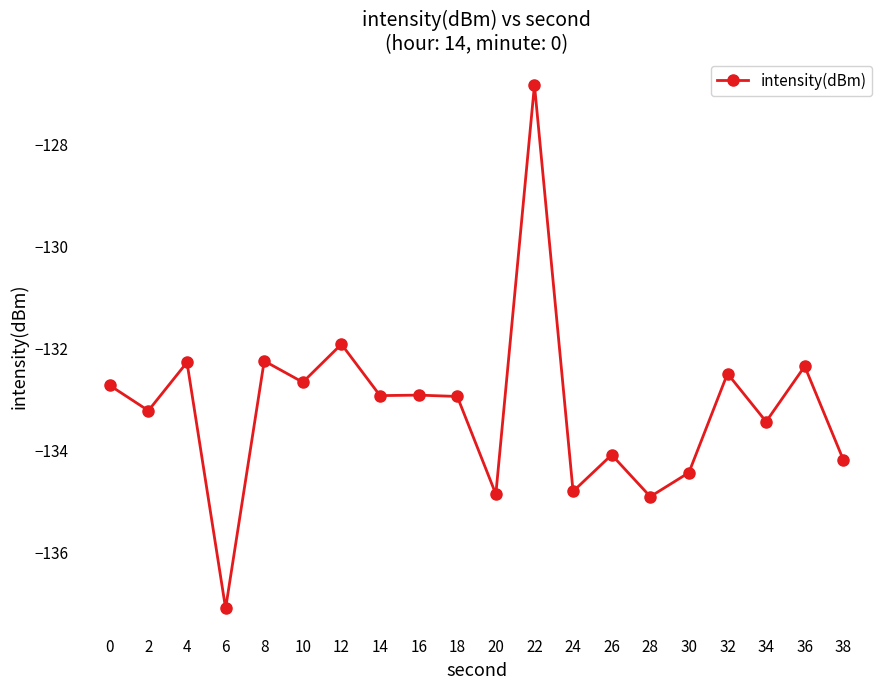

At which label does the data first exceed -132?

12